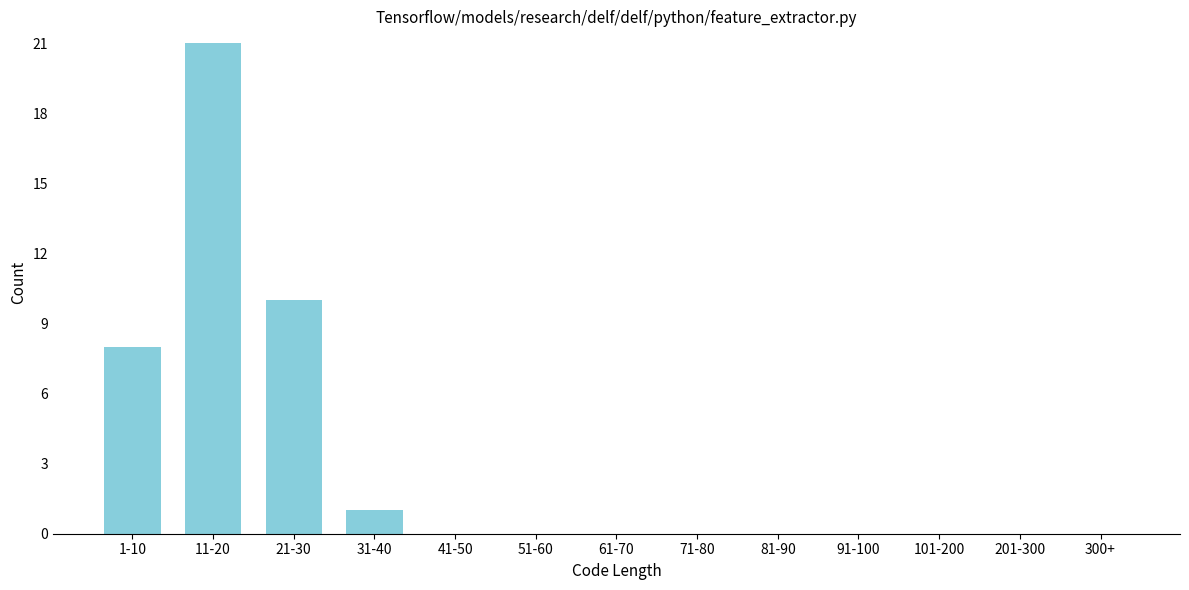

Reading left to right, list all the values displayed in this chart.

1-10=8	11-20=21	21-30=10	31-40=1	41-50=0	51-60=0	61-70=0	71-80=0	81-90=0	91-100=0	101-200=0	201-300=0	300+=0